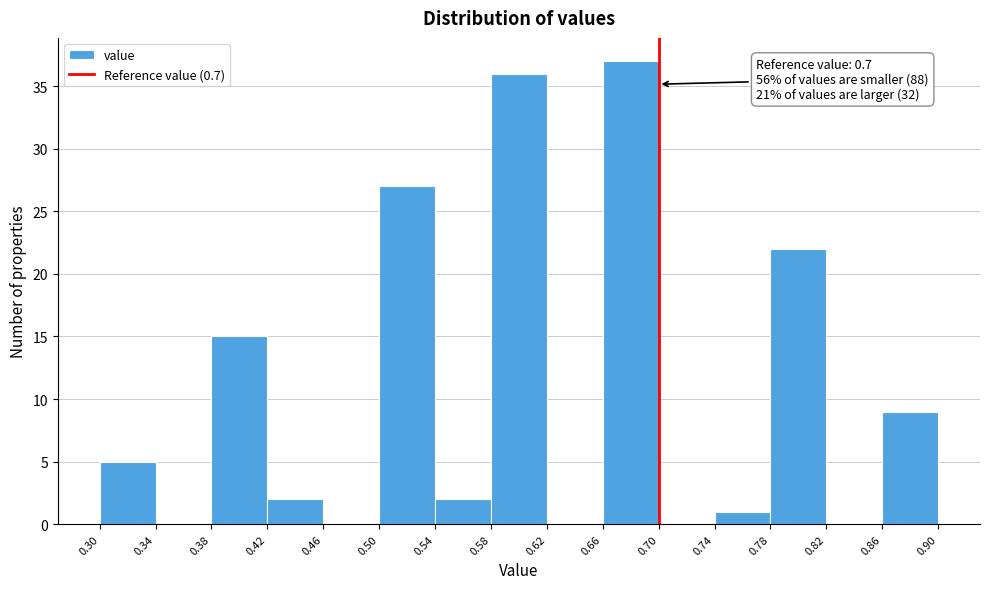

Which range on the x-axis has the tallest bar?

0.66 to 0.70